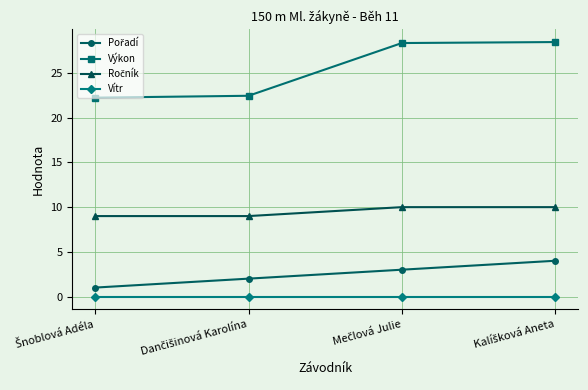

What is the sum of all Výkon values?

101.5